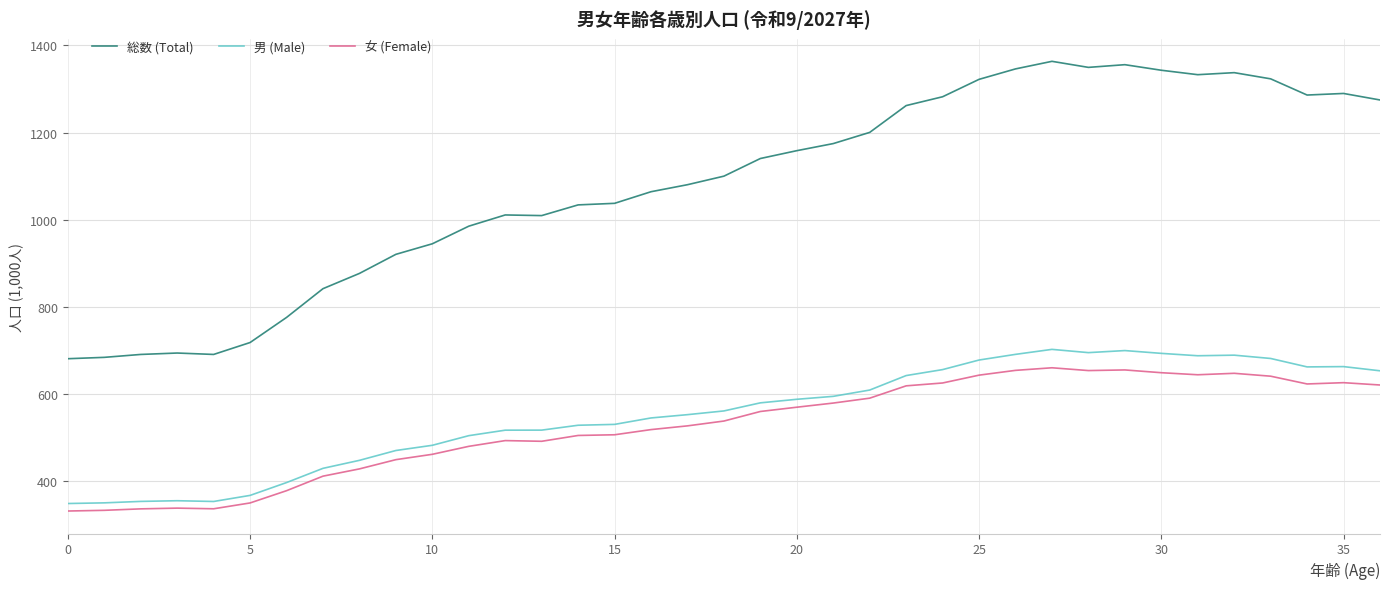

Which series has the widest spread of values?

総数 (Total)